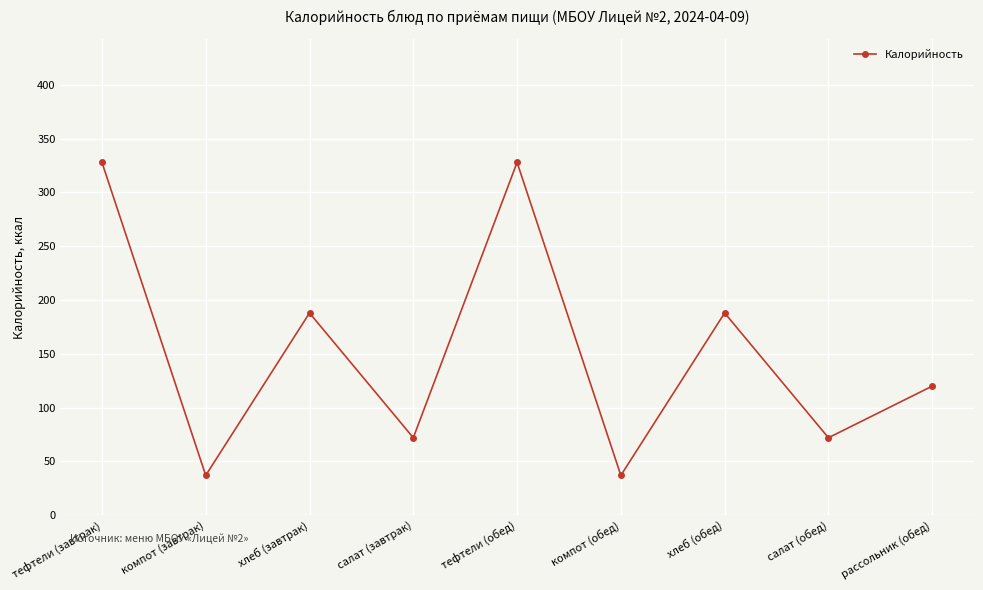

At which category does the data reach its first local valley?

компот (завтрак)